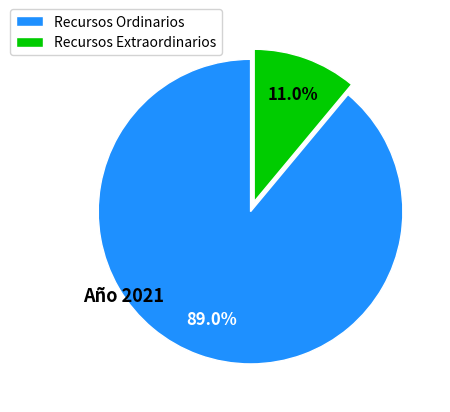

What is the majority slice?

Recursos Ordinarios